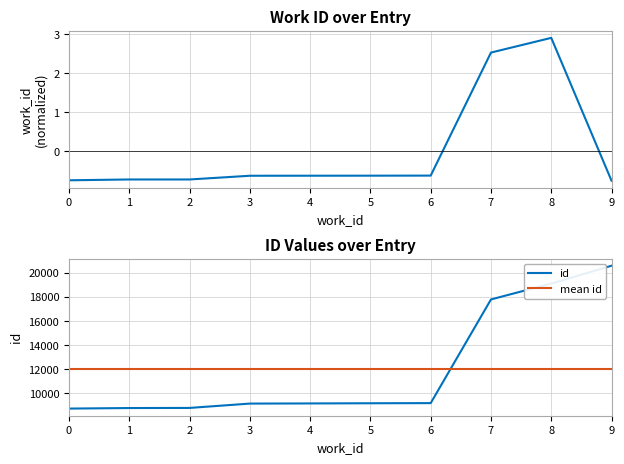

Is this an area chart (filled region under the line)?

No